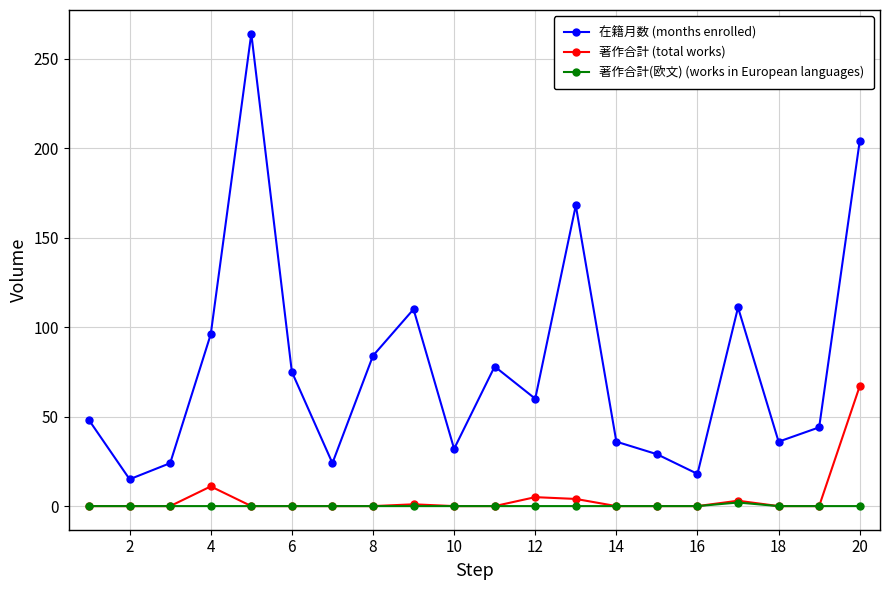

How many lines are shown in the chart?

3